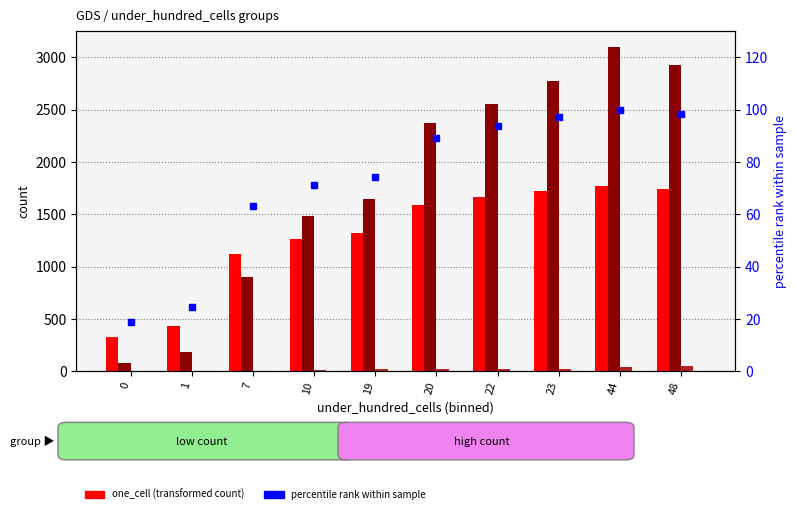

What is the lowest value of the under_twenty_cells series?

77.0